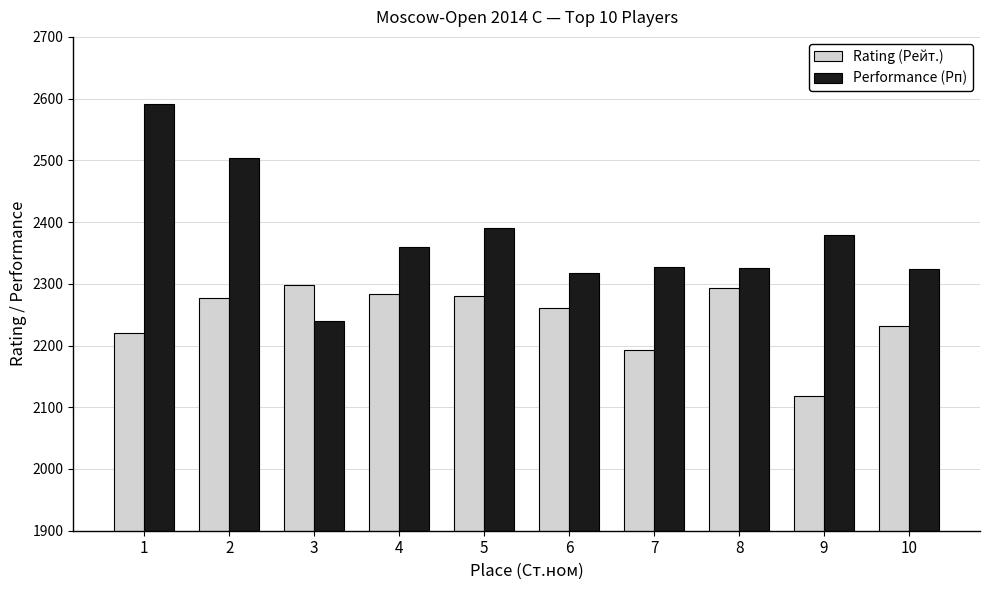

Is the value of Rating (Рейт.) at 8 greater than the value of Performance (Рп) at 7?

No